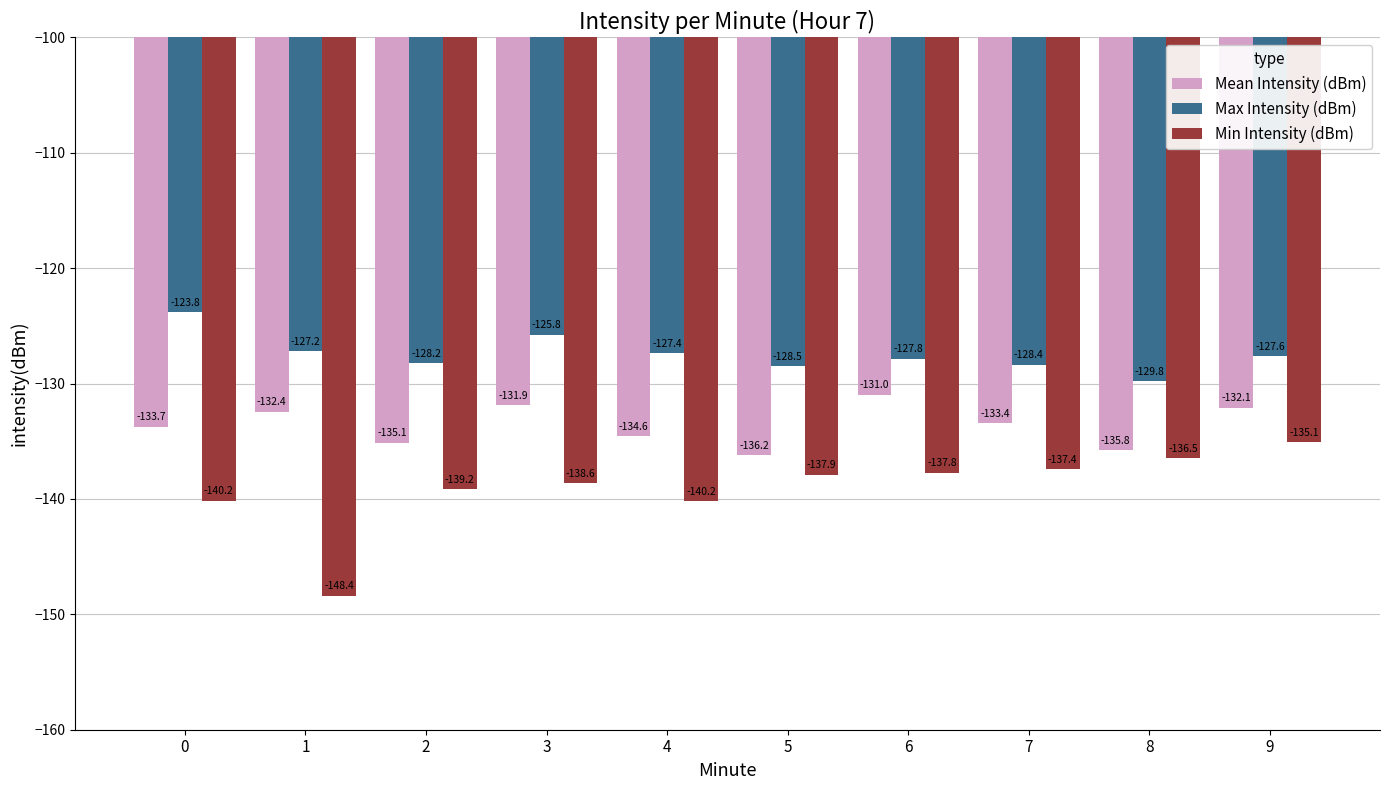

How many categories are shown in the chart?

10